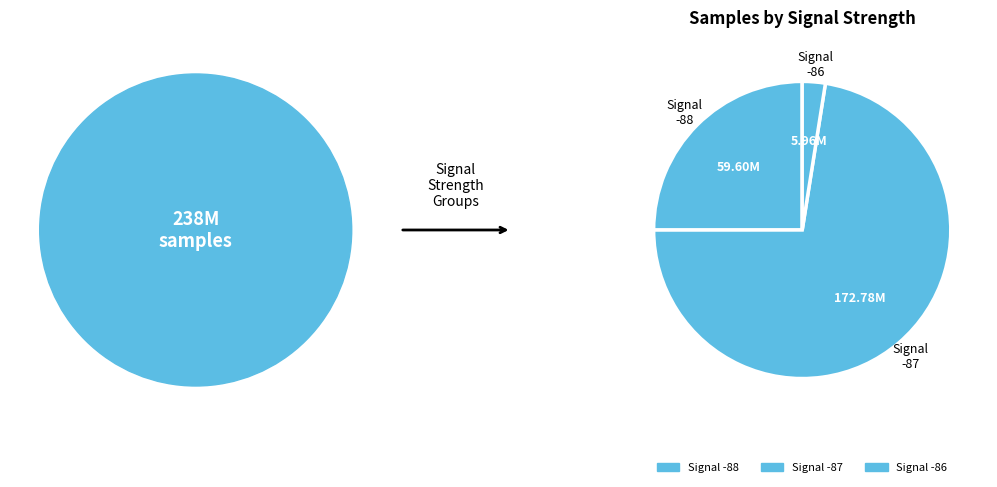

Count the number of slices in the pie.

3